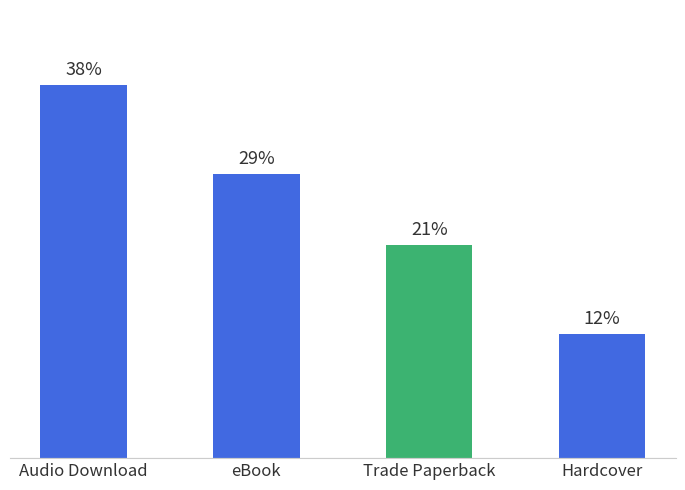

Which label corresponds to the largest value in the chart?

Audio Download